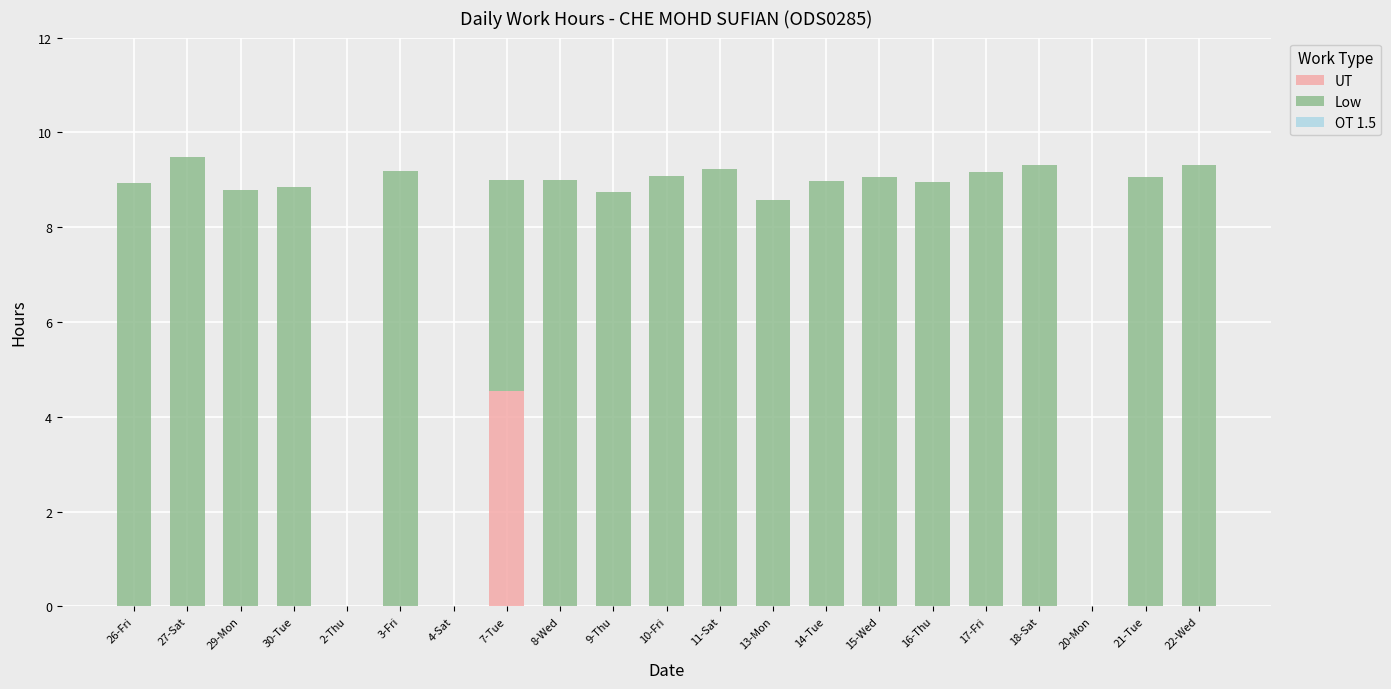

What is the total value across all series at 21-Tue?

9.1